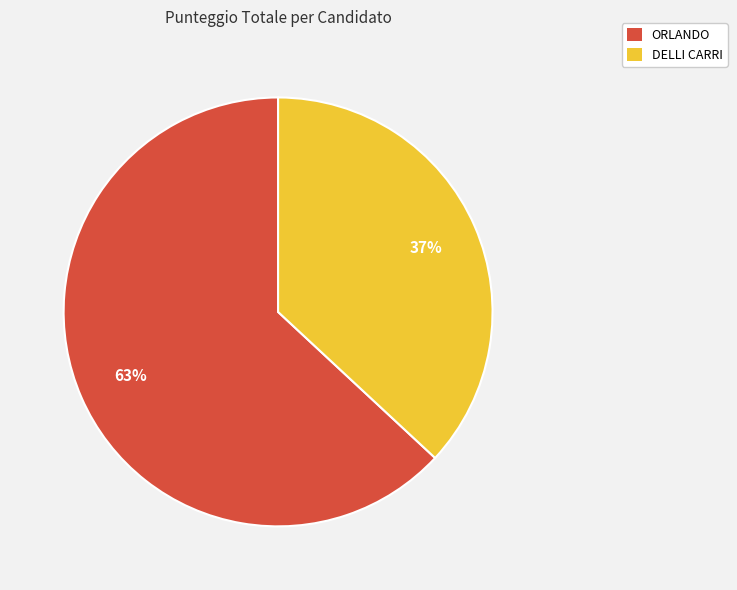

Does DELLI CARRI represent more than half of the total?

No